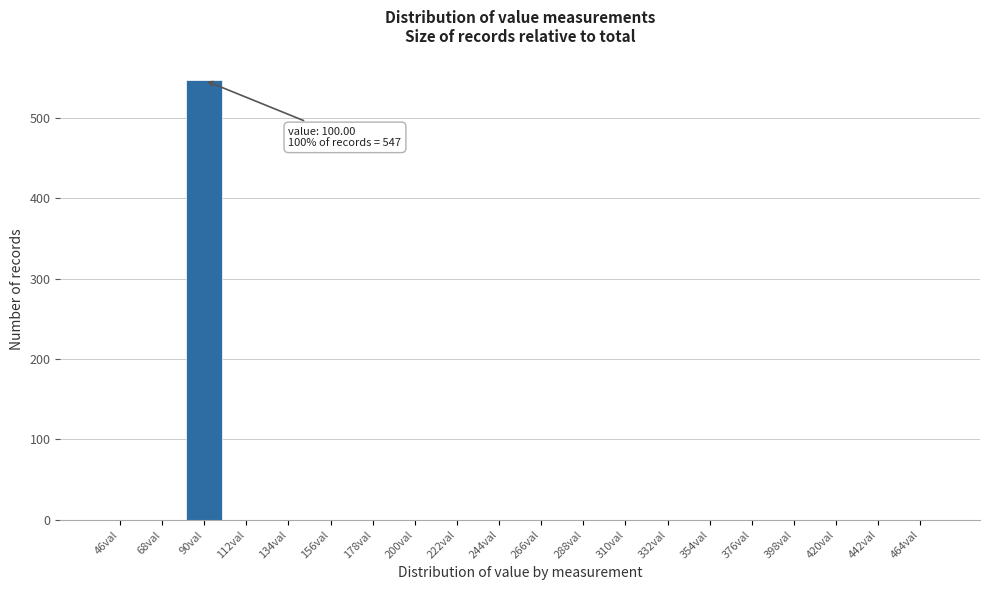

Reading left to right, list all the values displayed in this chart.

46val=0	68val=0	90val=547	112val=0	134val=0	156val=0	178val=0	200val=0	222val=0	244val=0	266val=0	288val=0	310val=0	332val=0	354val=0	376val=0	398val=0	420val=0	442val=0	464val=0